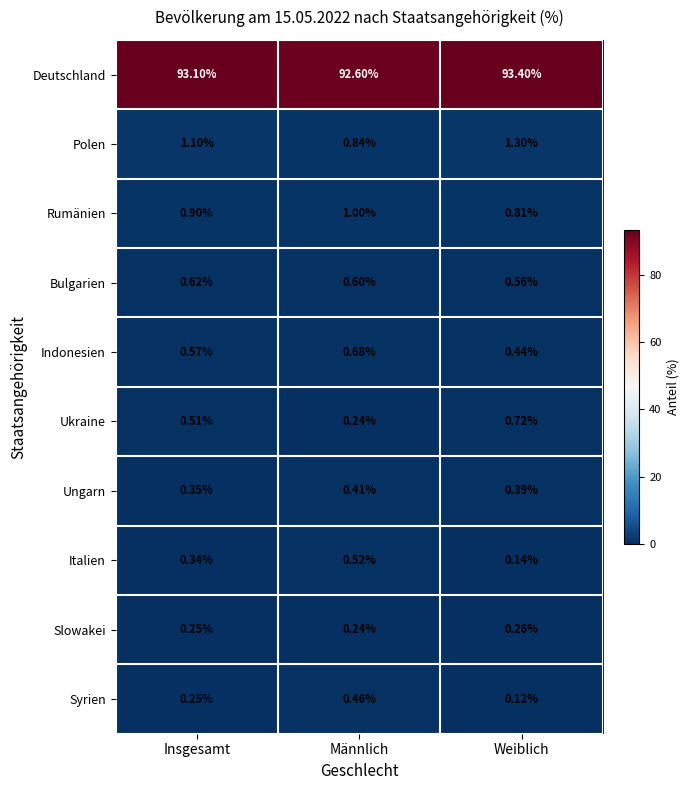

At which category does the chart reach its minimum across all series?

Weiblich